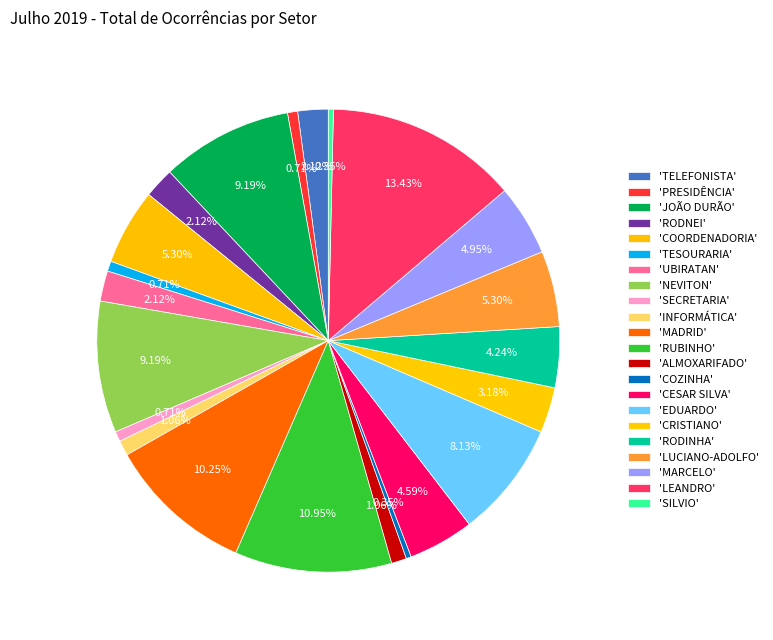

How many segments does this pie chart have?

22